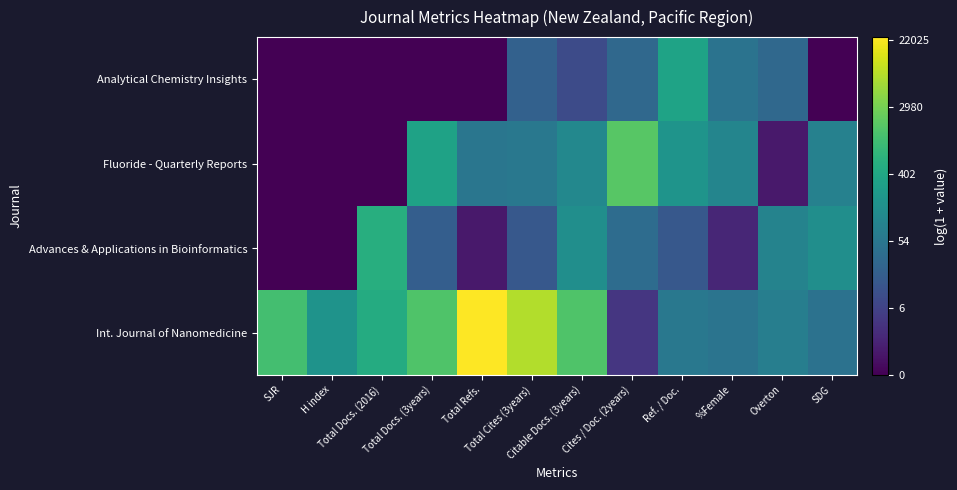

Rank the series by their maximum value, from highest to lowest.

Int. Journal of Nanomedicine, Fluoride - Quarterly Reports, Advances & Applications in Bioinformatics, Analytical Chemistry Insights